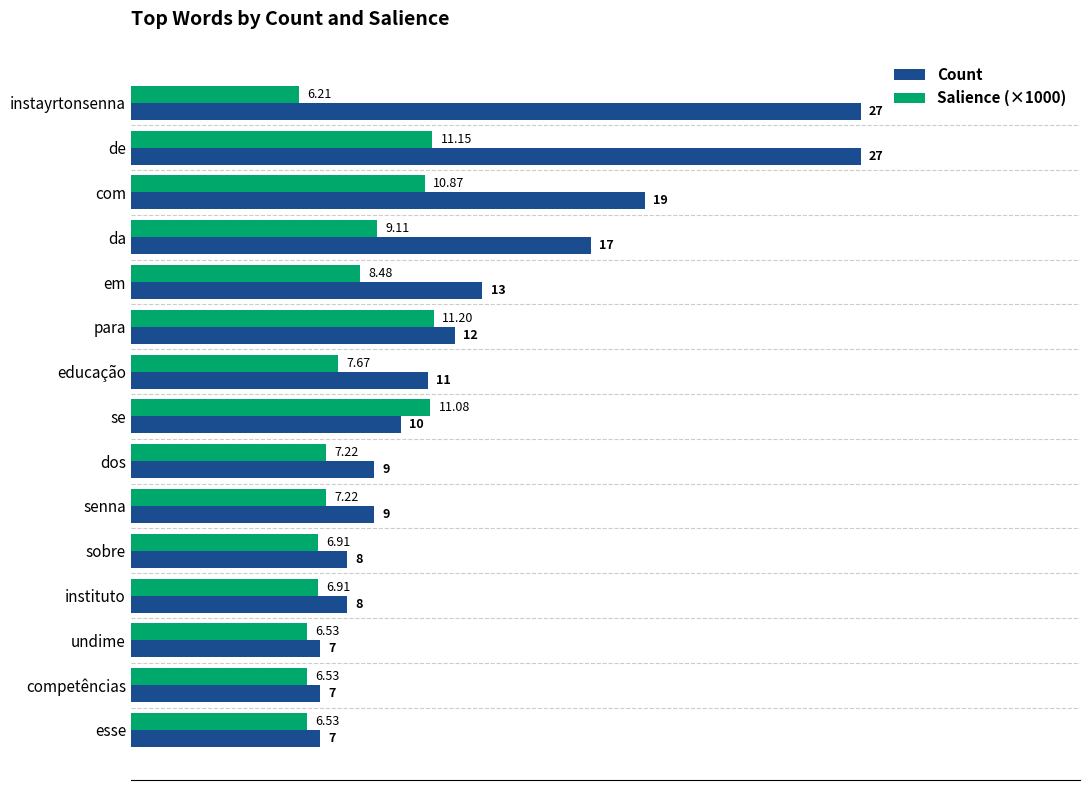

At which label is Salience (×1000) closest to 8?

educação